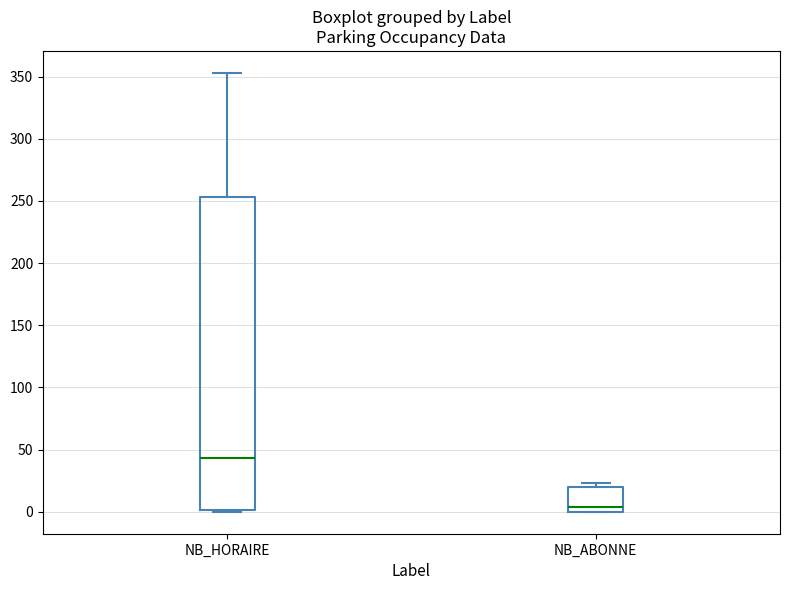

Comparing the boxes themselves (not the whiskers), which one is the tallest?

NB_HORAIRE